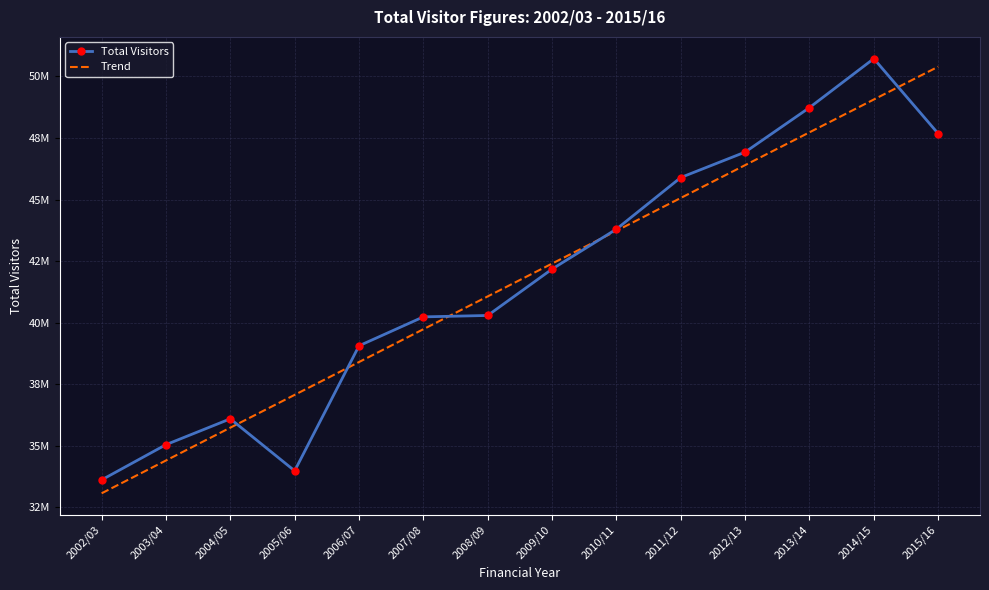

Which category has the highest value across all series?

2014/15